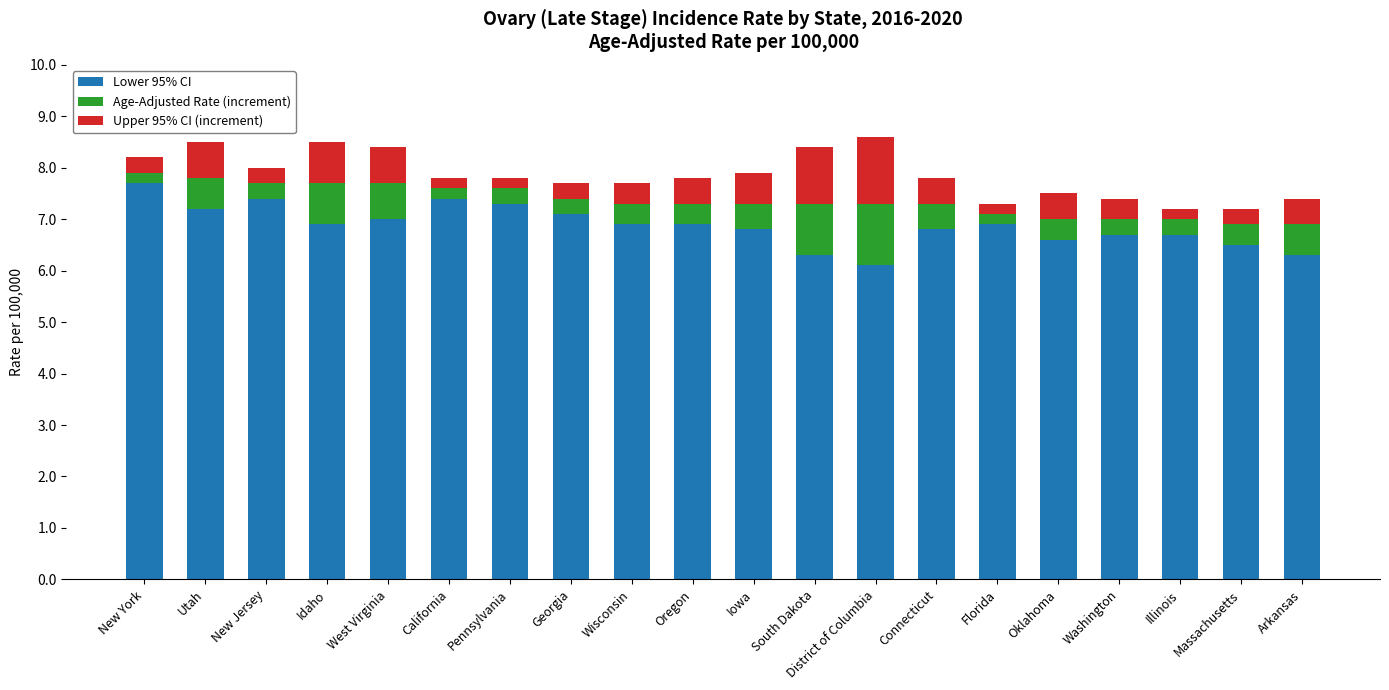

Which category has the lowest value in the Lower 95% CI series?

District of Columbia